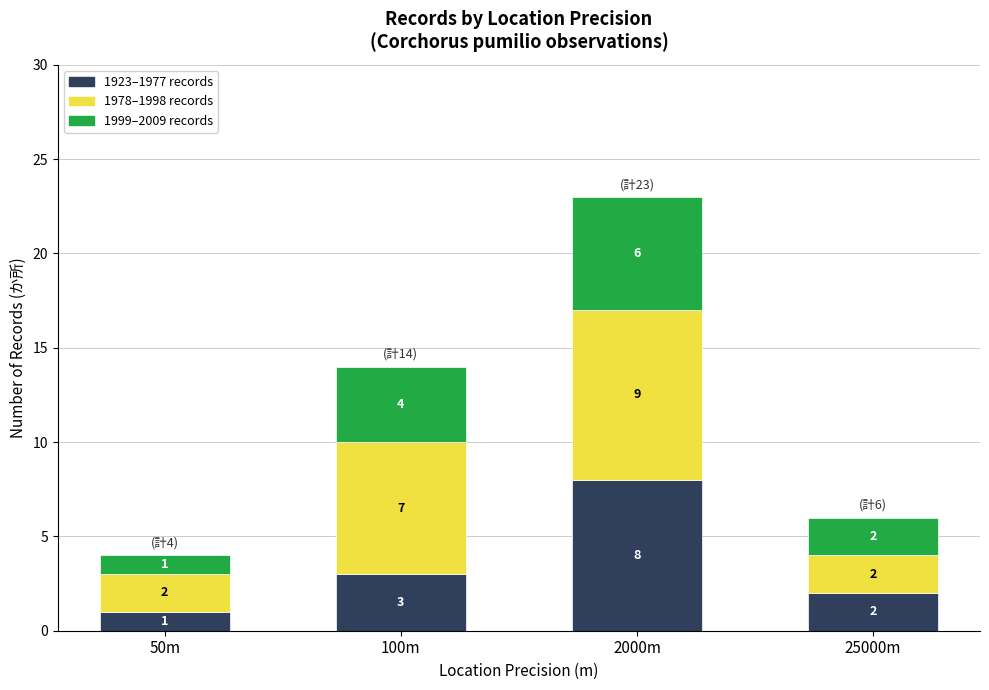

The value of 1923–1977 records at 25000m is 2. True or false?

True